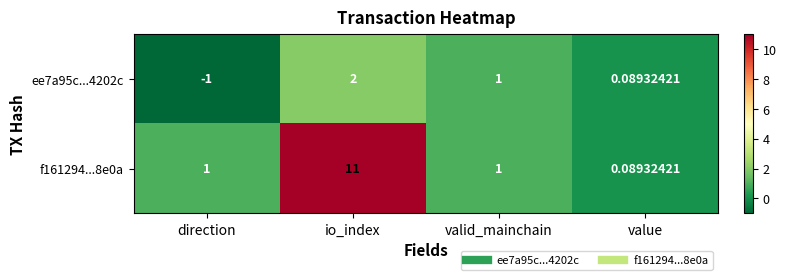

At which category is the sum across all series the highest?

io_index